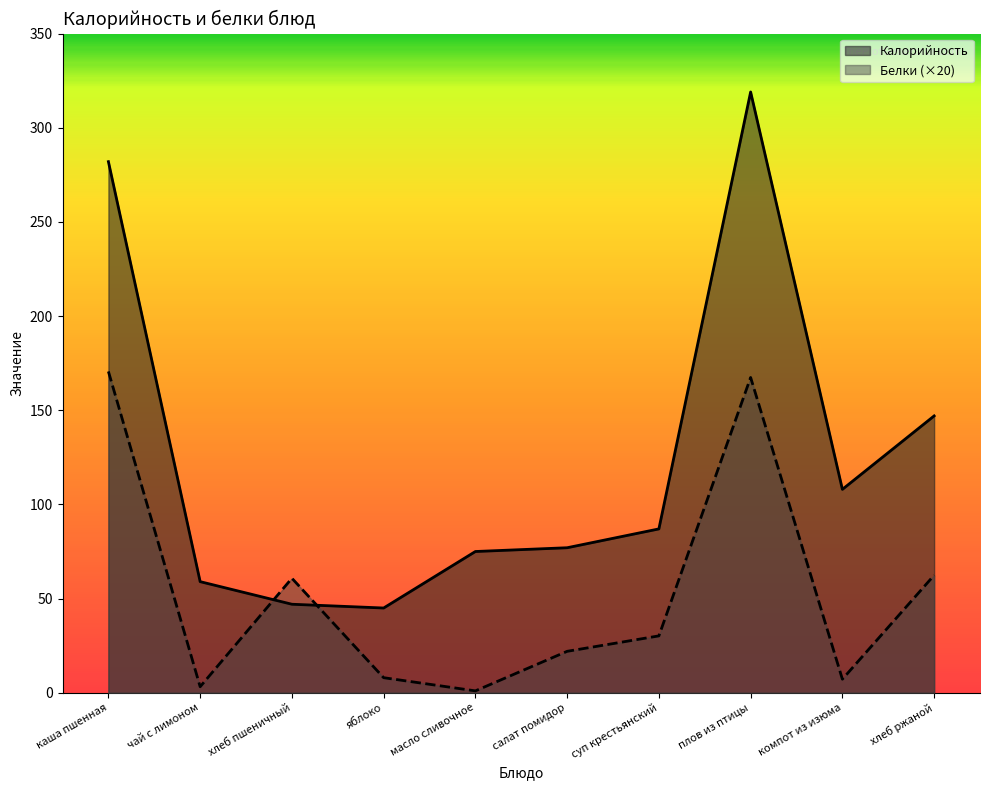

True or false: Калорийность has a value of 572.4 at плов из птицы.

False